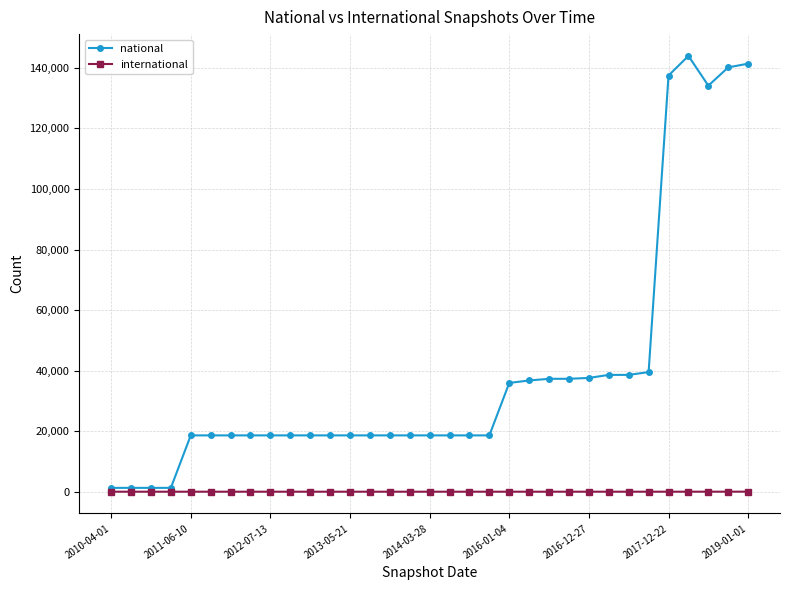

What is the maximum value for national?

143948